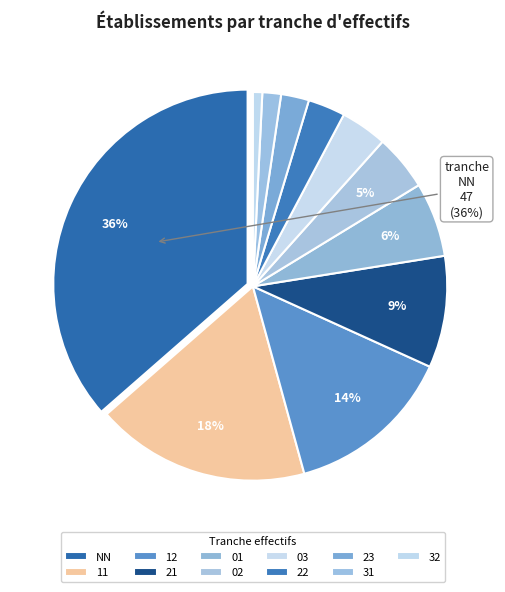

Is 11 the majority of the pie?

No